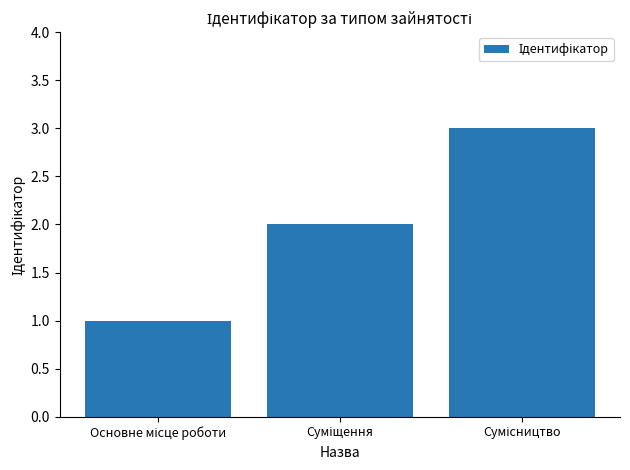

What is the maximum value shown in the chart?

3